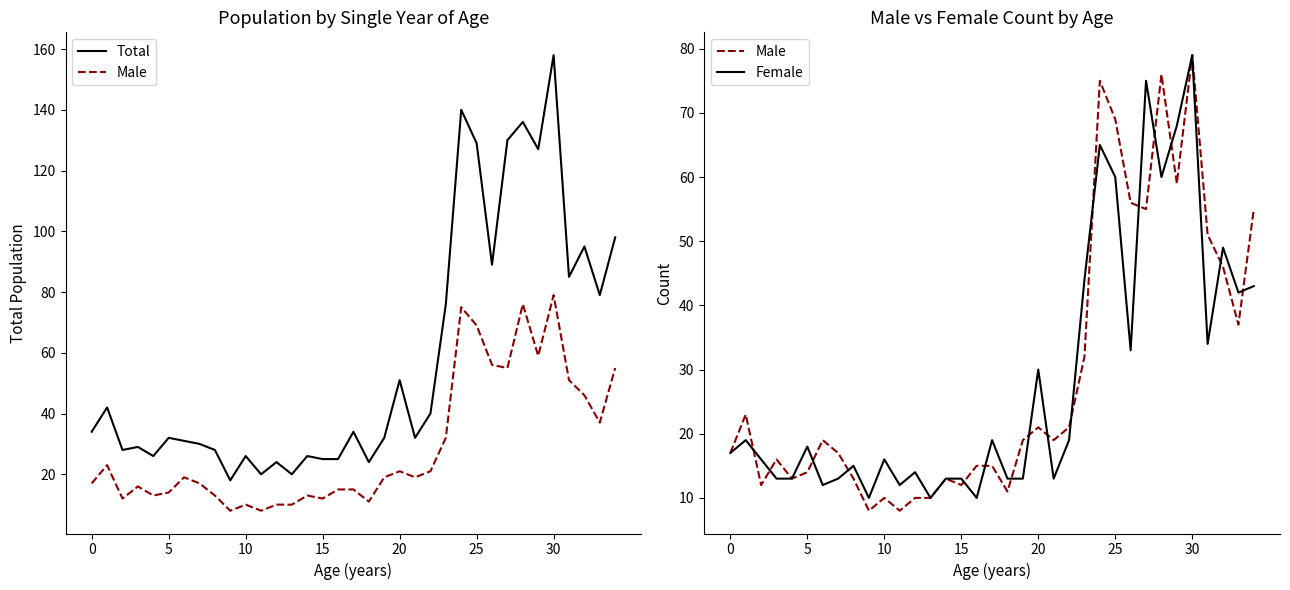

Is it true that Male equals 29 at 7?

False